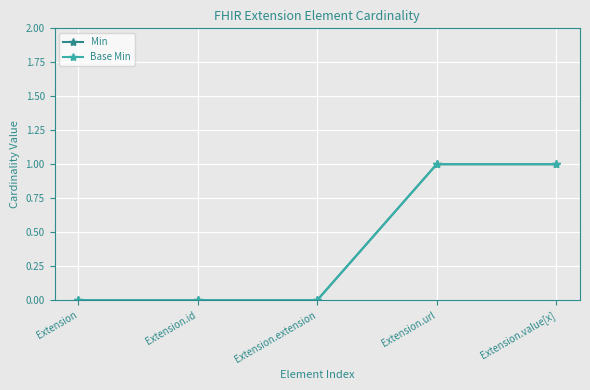

At which label does Min reach its peak?

Extension.url